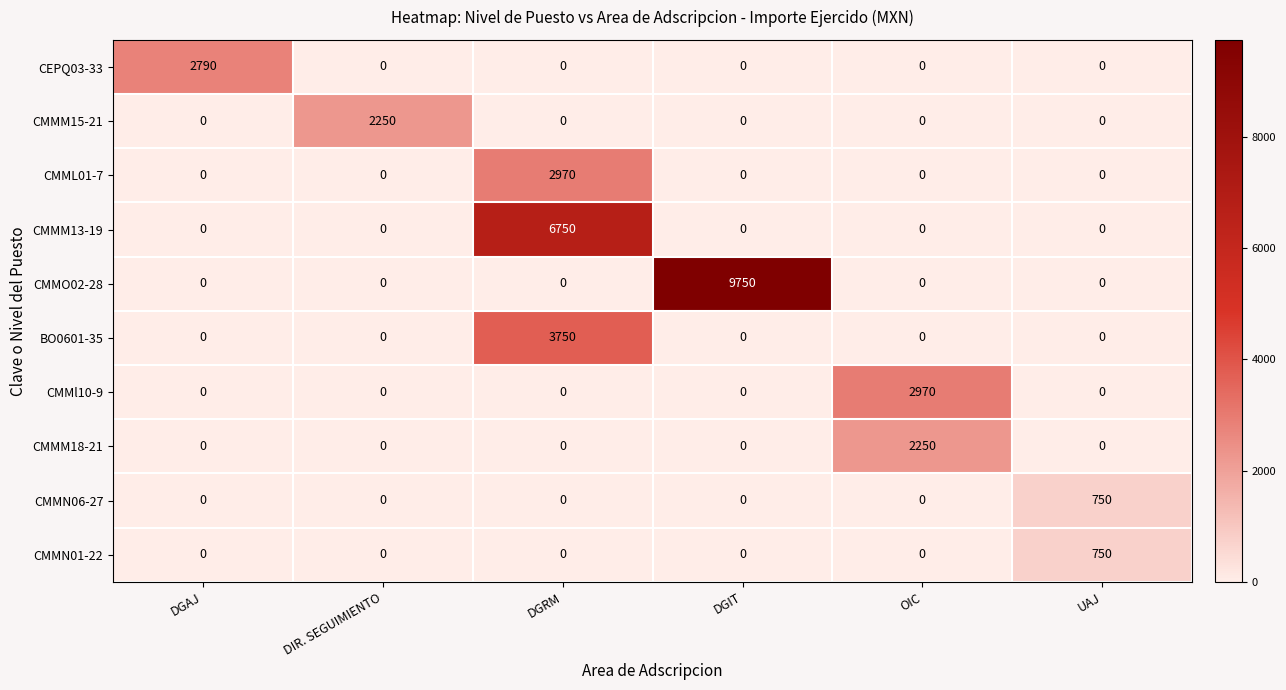

At which category is the sum across all series the highest?

DGRM